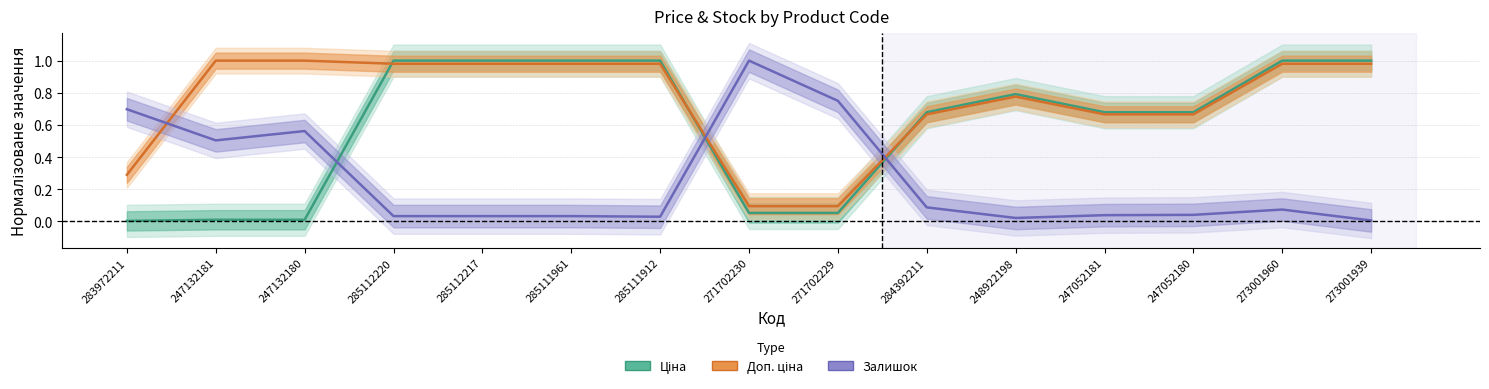

Reading left to right, list all the values displayed in this chart.

Ціна: 0.0	0.0	0.0	1.0	1.0	1.0	1.0	0.1	0.1	0.7	0.8	0.7	0.7	1.0	1.0
Доп. ціна: 0.3	1.0	1.0	1.0	1.0	1.0	1.0	0.1	0.1	0.7	0.8	0.7	0.7	1.0	1.0
Залишок: 0.7	0.5	0.6	0.0	0.0	0.0	0.0	1.0	0.8	0.1	0.0	0.0	0.0	0.1	0.0